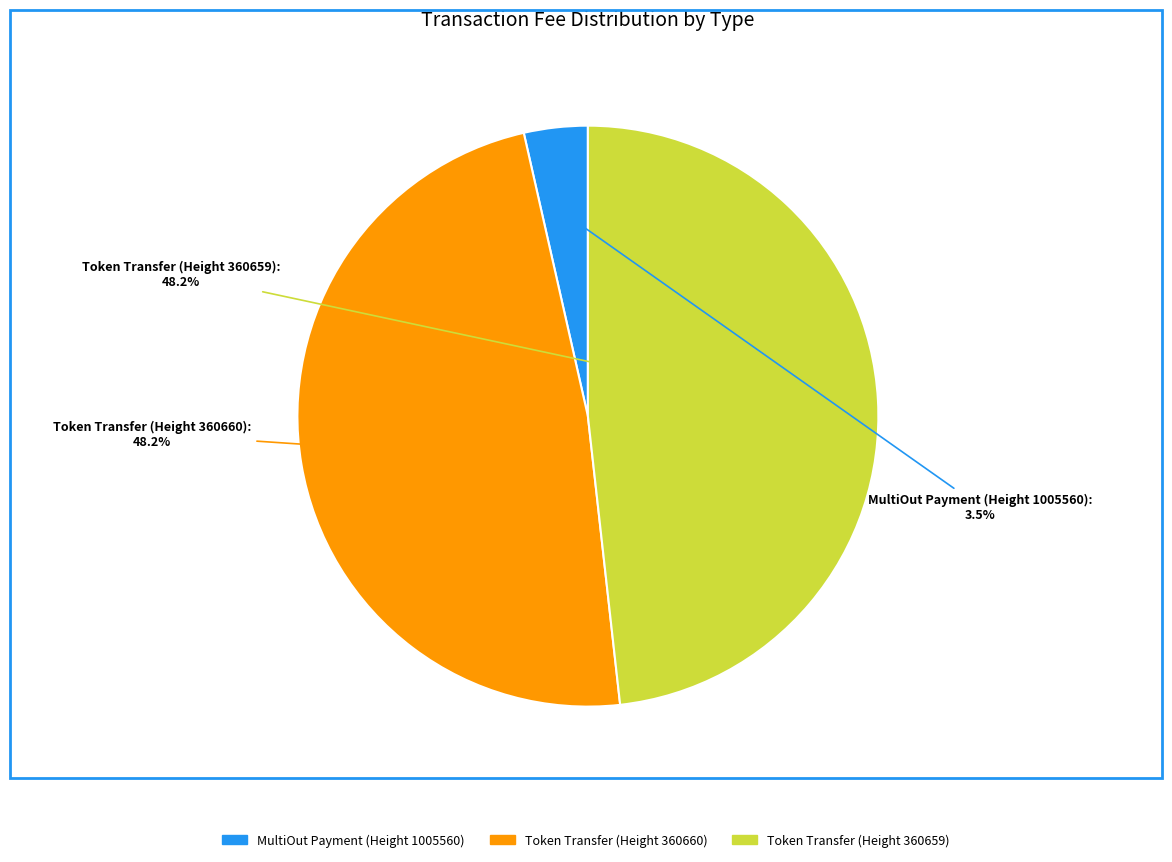

The Token Transfer (Height 360659) slice represents 34% of the pie. True or false?

False